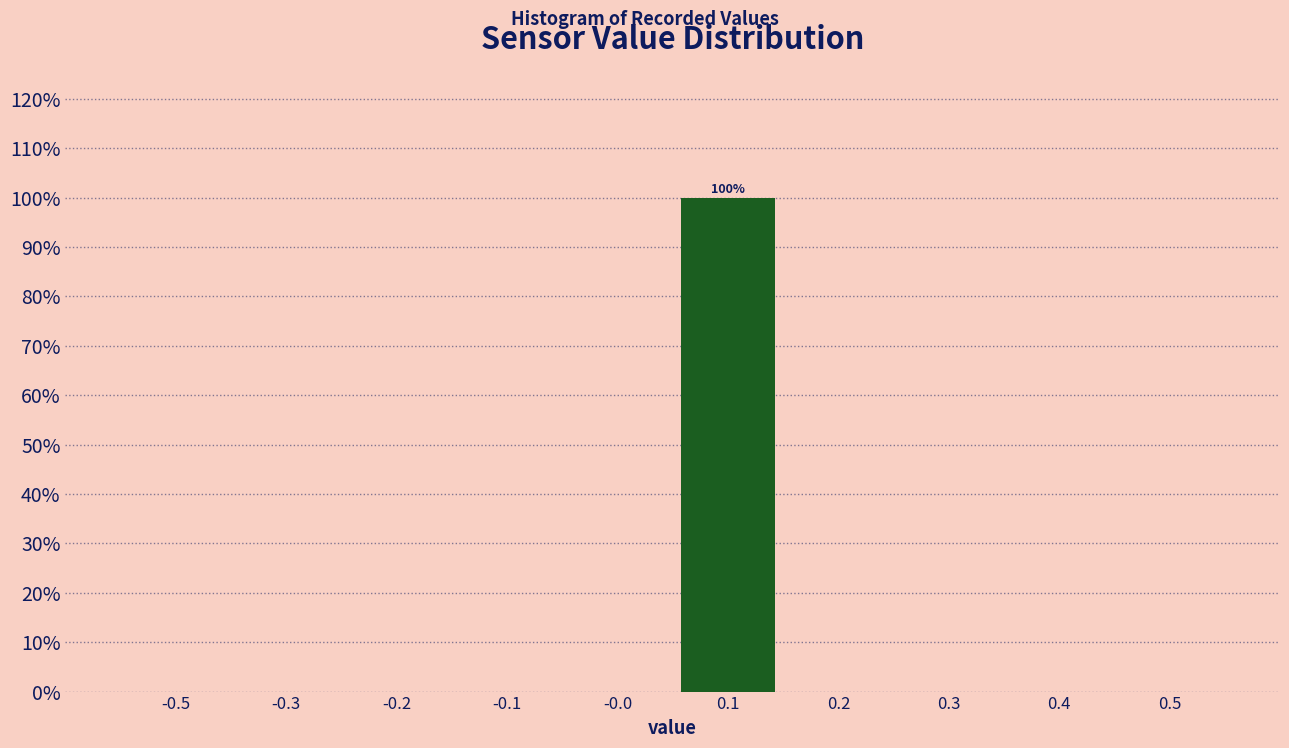

Reading left to right, what are all the values shown in this chart?

-0.5=0	-0.3=0	-0.2=0	-0.1=0	-0.0=0	0.1=100	0.2=0	0.3=0	0.4=0	0.5=0